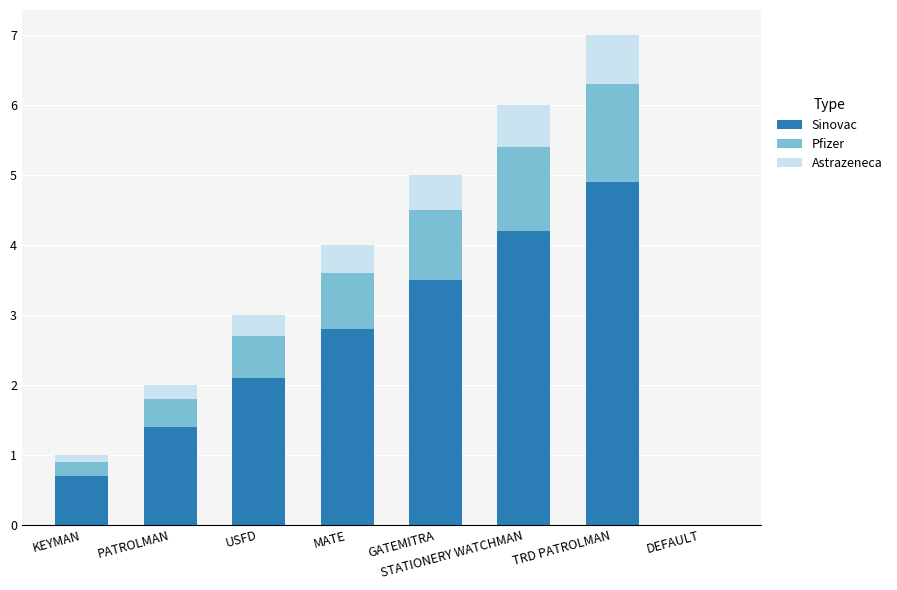

What is the total value across all series at MATE?

4.0